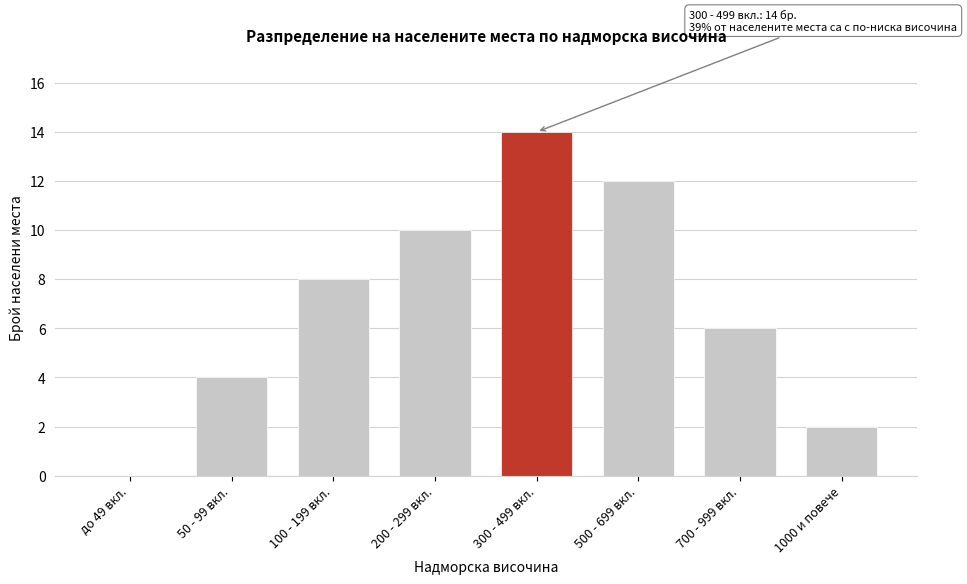

Reading left to right, what are all the values shown in this chart?

до 49 вкл.=0	50 - 99 вкл.=4	100 - 199 вкл.=8	200 - 299 вкл.=10	300 - 499 вкл.=14	500 - 699 вкл.=12	700 - 999 вкл.=6	1000 и повече=2